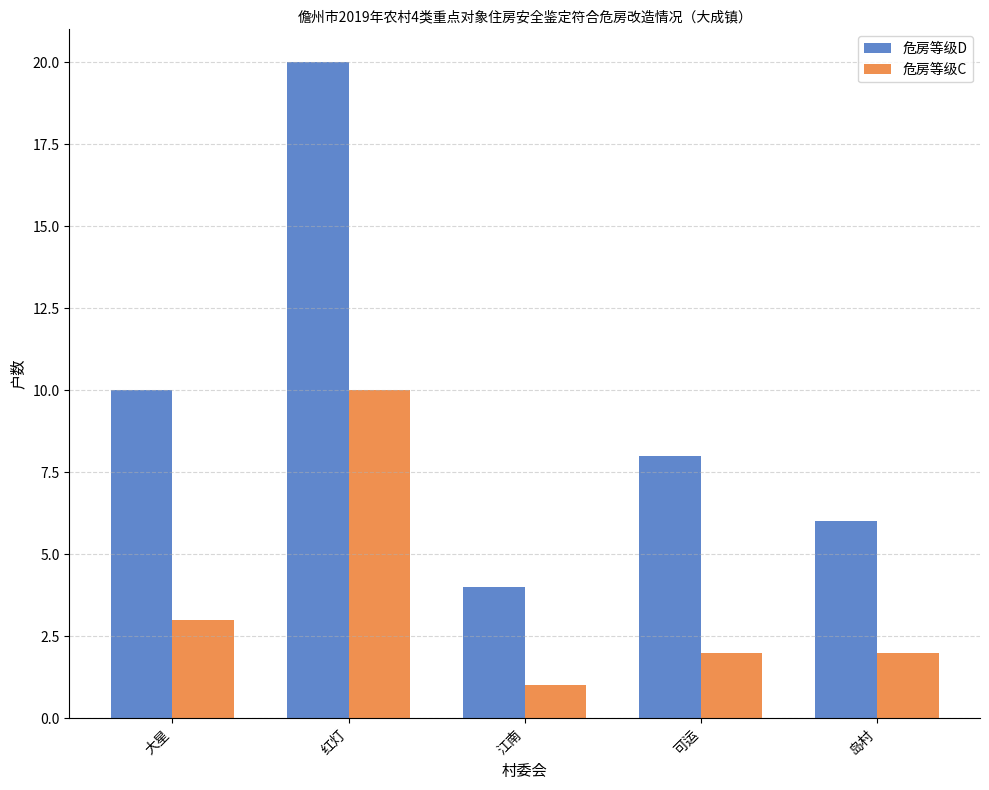

Reading left to right, extract all data points from this chart.

危房等级D: 10	20	4	8	6
危房等级C: 3	10	1	2	2